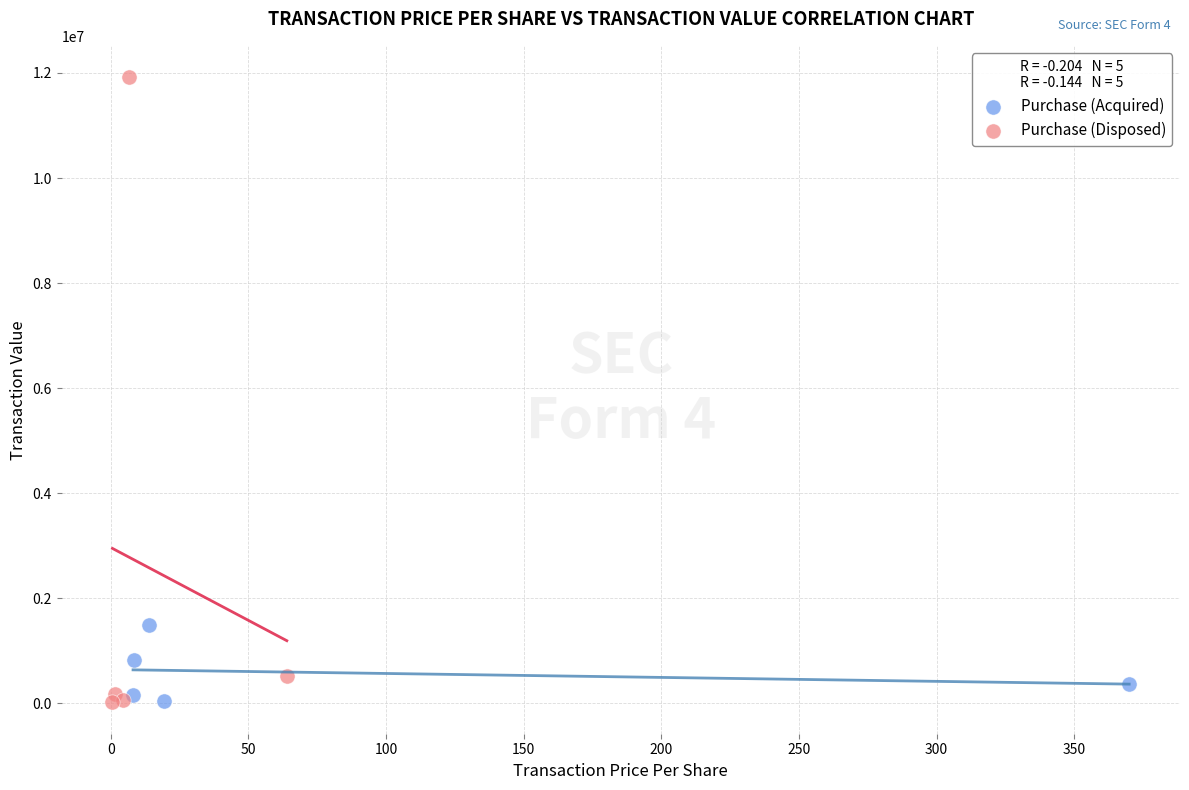

Which series has the largest Y range (max minus min)?

Purchase (Disposed)